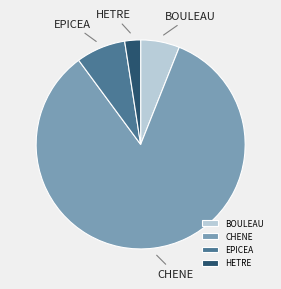

Count the number of slices in the pie.

4